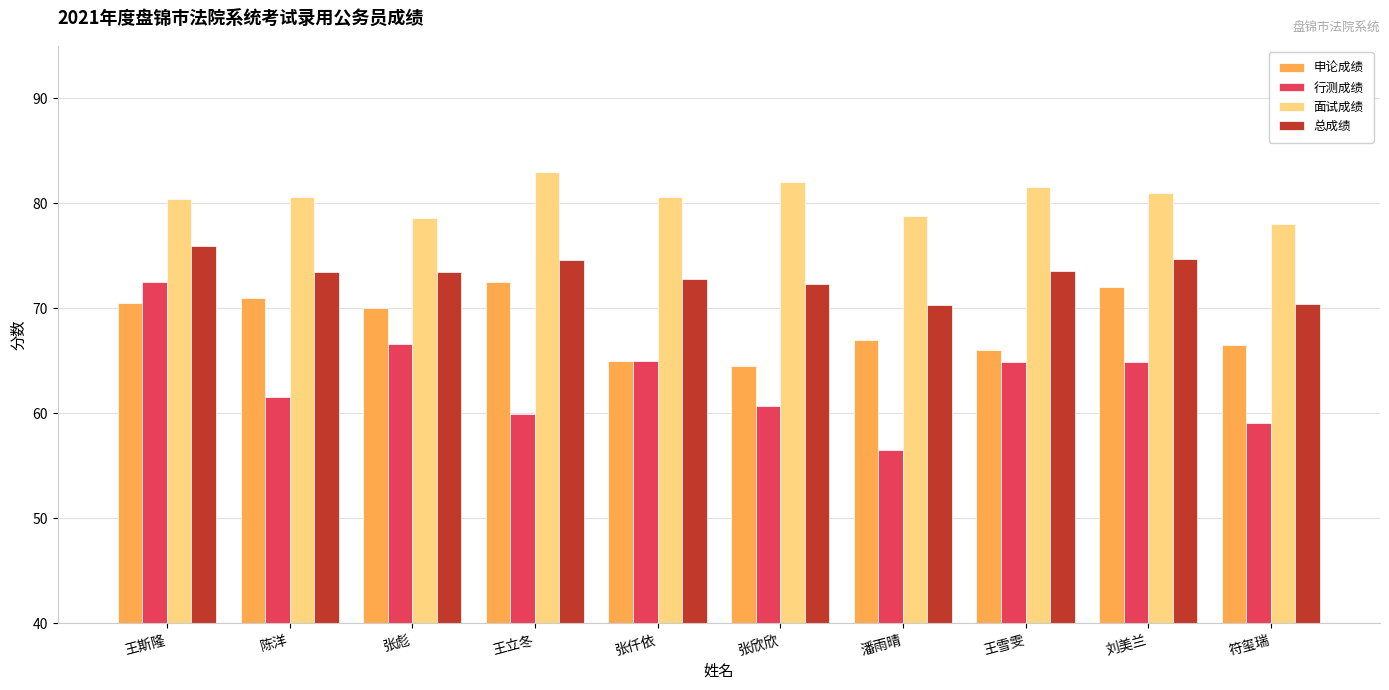

What is the label of the 2nd bar from the left?

陈洋